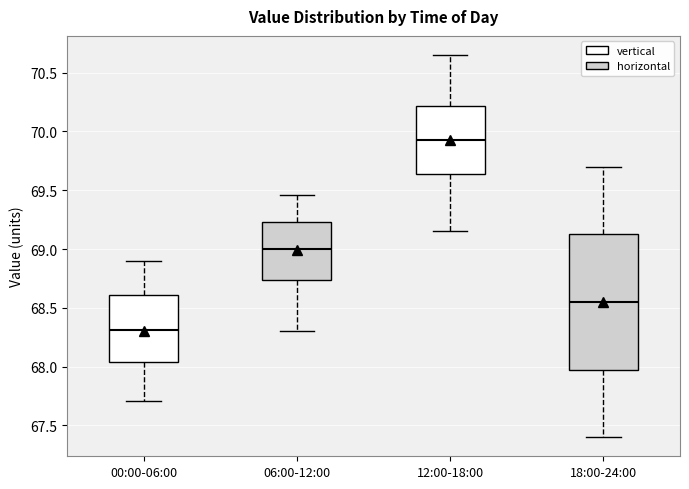

Reading left to right, transcribe this box plot: for each box, give where its median line is, the range the box spans, and where its two whiskers end, as read against the y-axis. The values are not printed on the chart, so give them approximately, as read against the axis.

00:00-06:00: median 68.30, box 68.05 to 68.60, whiskers 67.70 to 68.90
06:00-12:00: median 69.00, box 68.75 to 69.25, whiskers 68.30 to 69.45
12:00-18:00: median 69.95, box 69.65 to 70.20, whiskers 69.15 to 70.65
18:00-24:00: median 68.55, box 68.00 to 69.15, whiskers 67.40 to 69.70